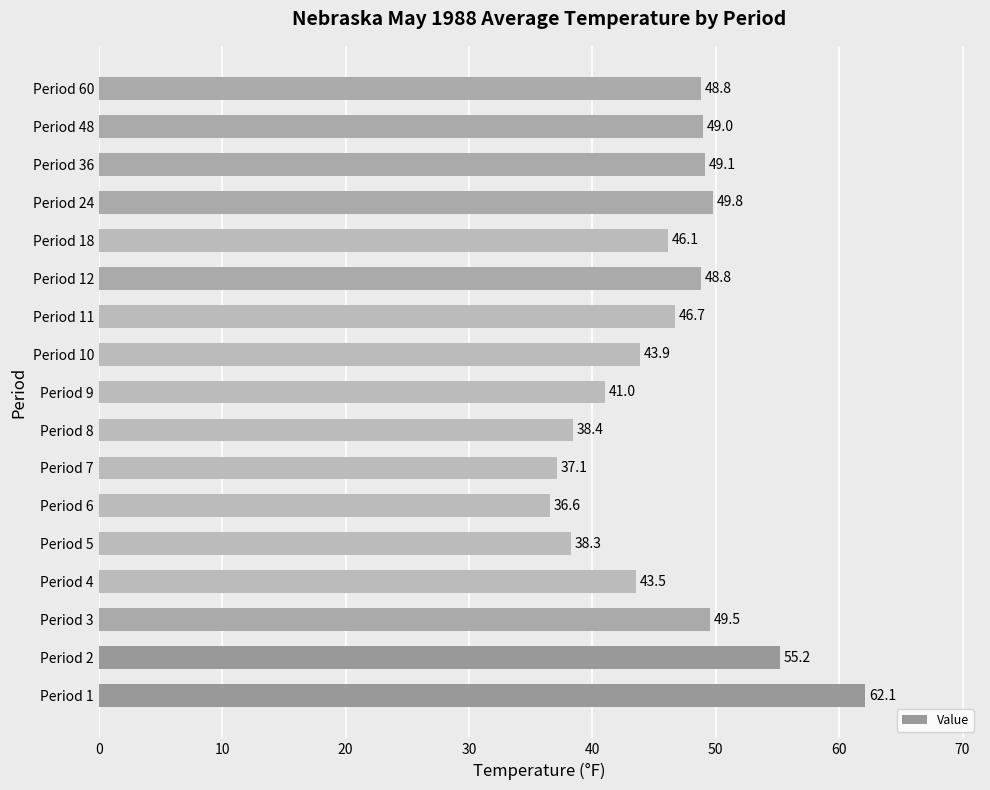

Which has a higher value, Period 48 or Period 6?

Period 48